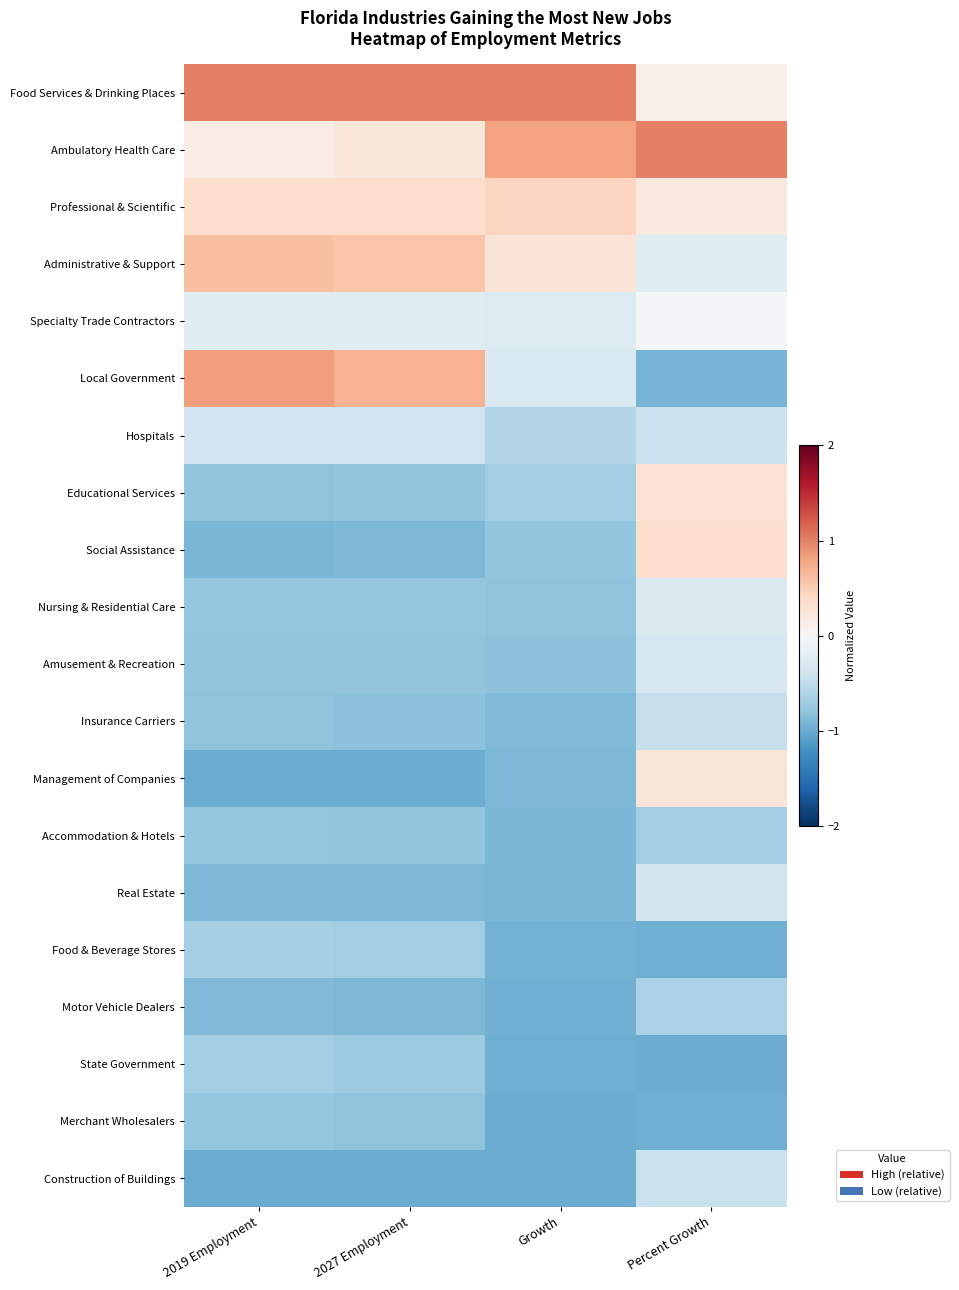

Which series changed the most between 2027 Employment and Growth?

Local Government